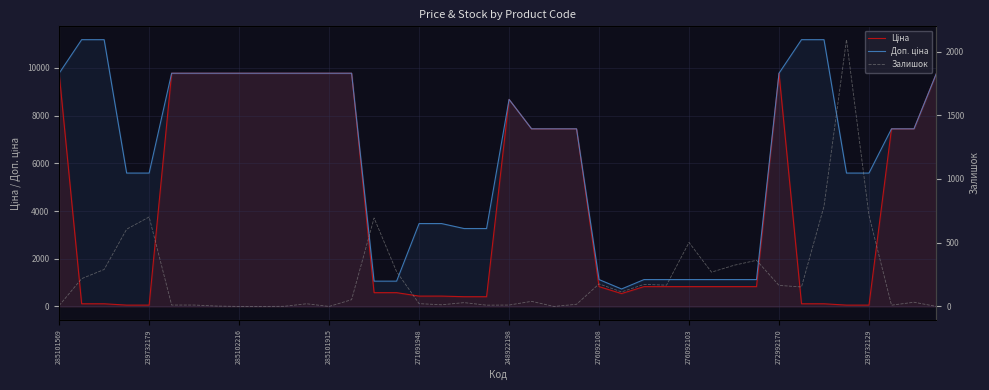

How many interior local valleys does the Доп. ціна series have?

1